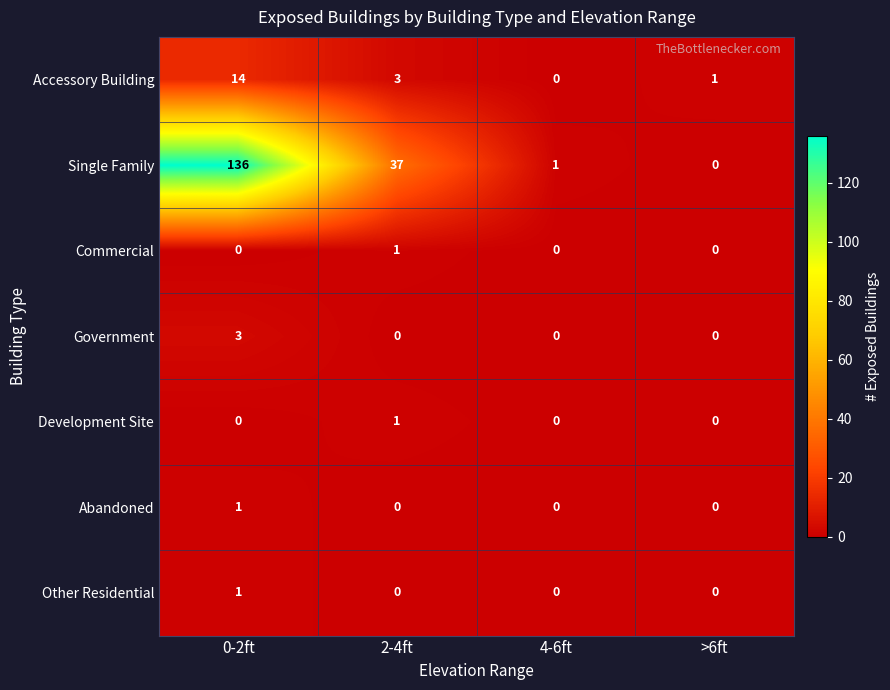

At which label is Single Family closest to 68?

2-4ft